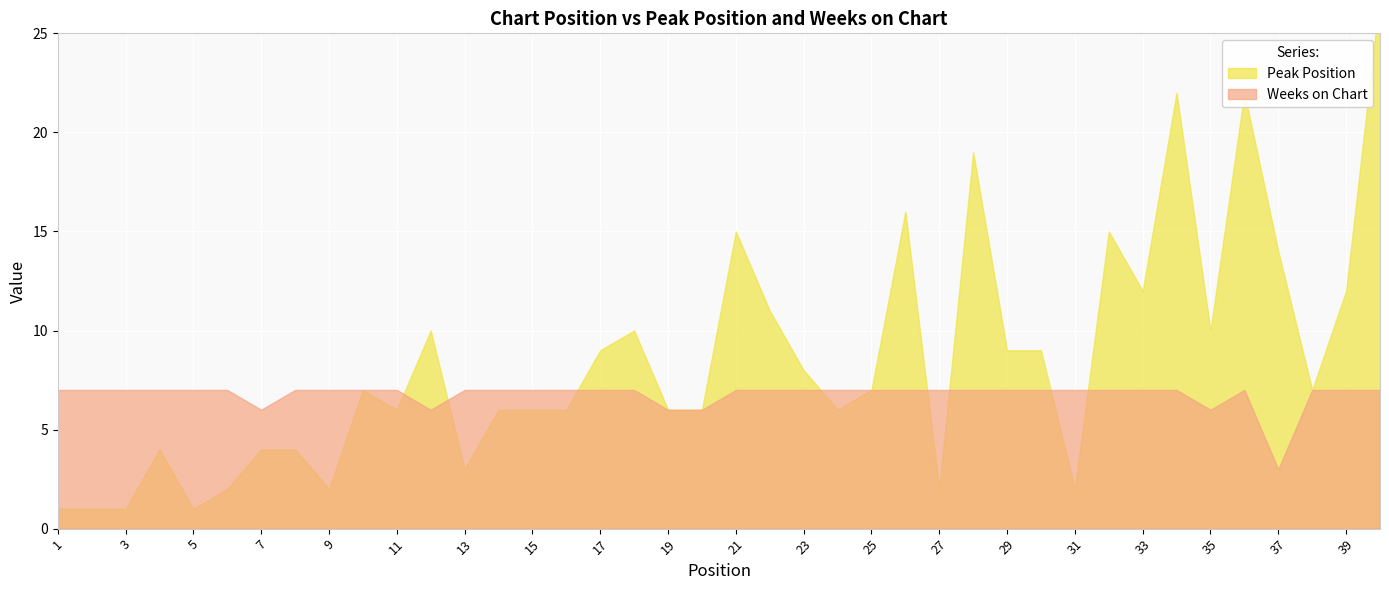

At how many categories does at least one series exceed 1?

40